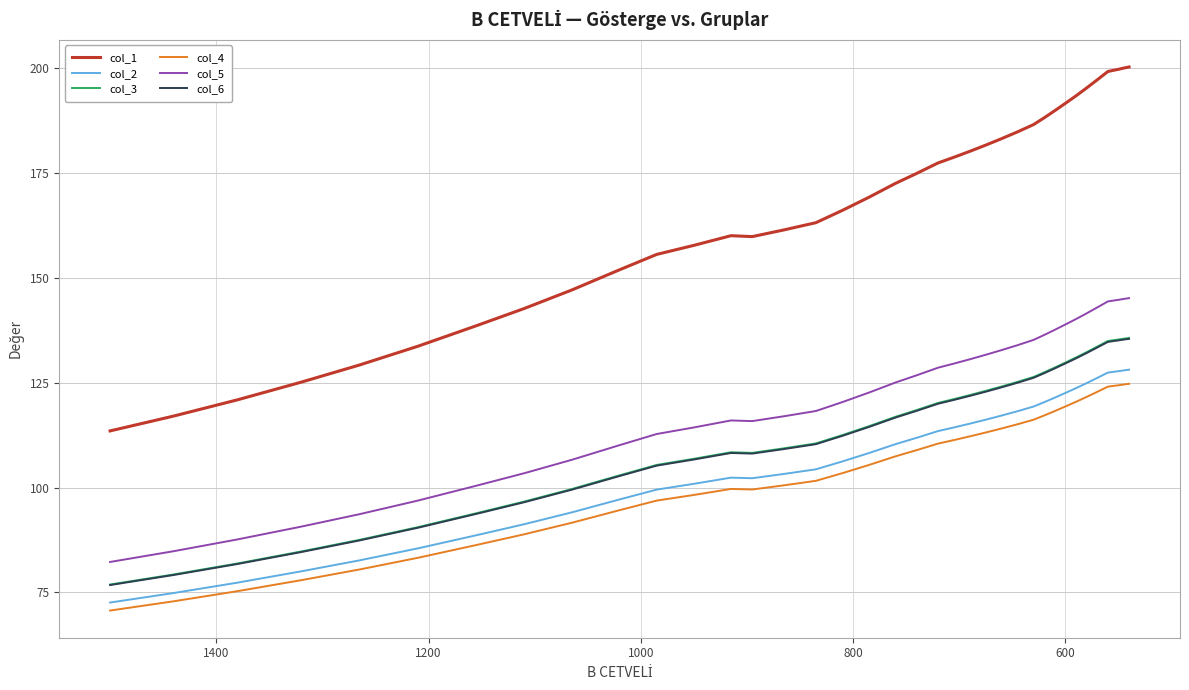

What is the difference between the second highest and minimum values in the col_4 series?

53.8